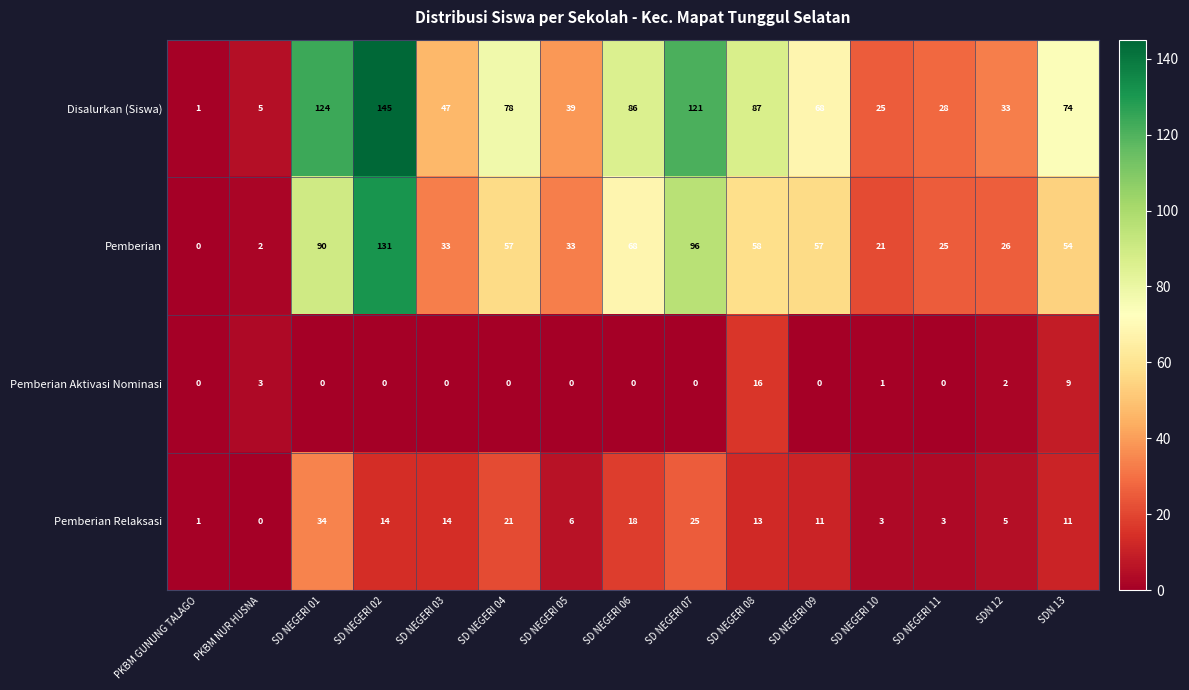

Which category has the highest value across all series?

SD NEGERI 02